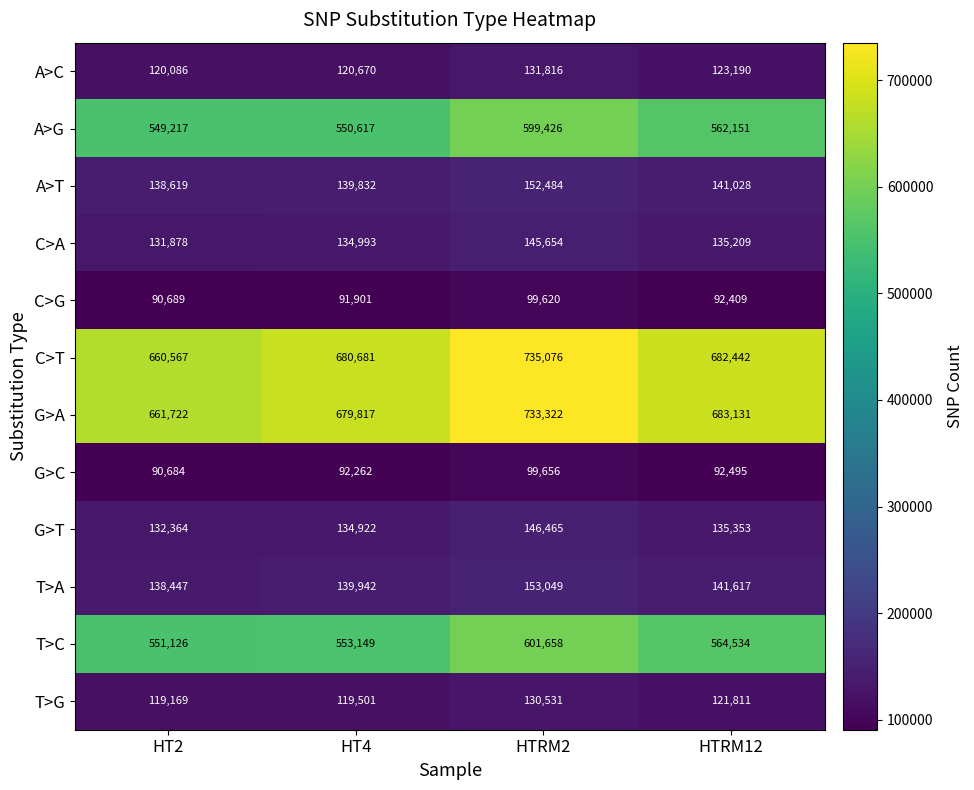

What is the difference between the maximum and minimum values in the C>A series?

13776